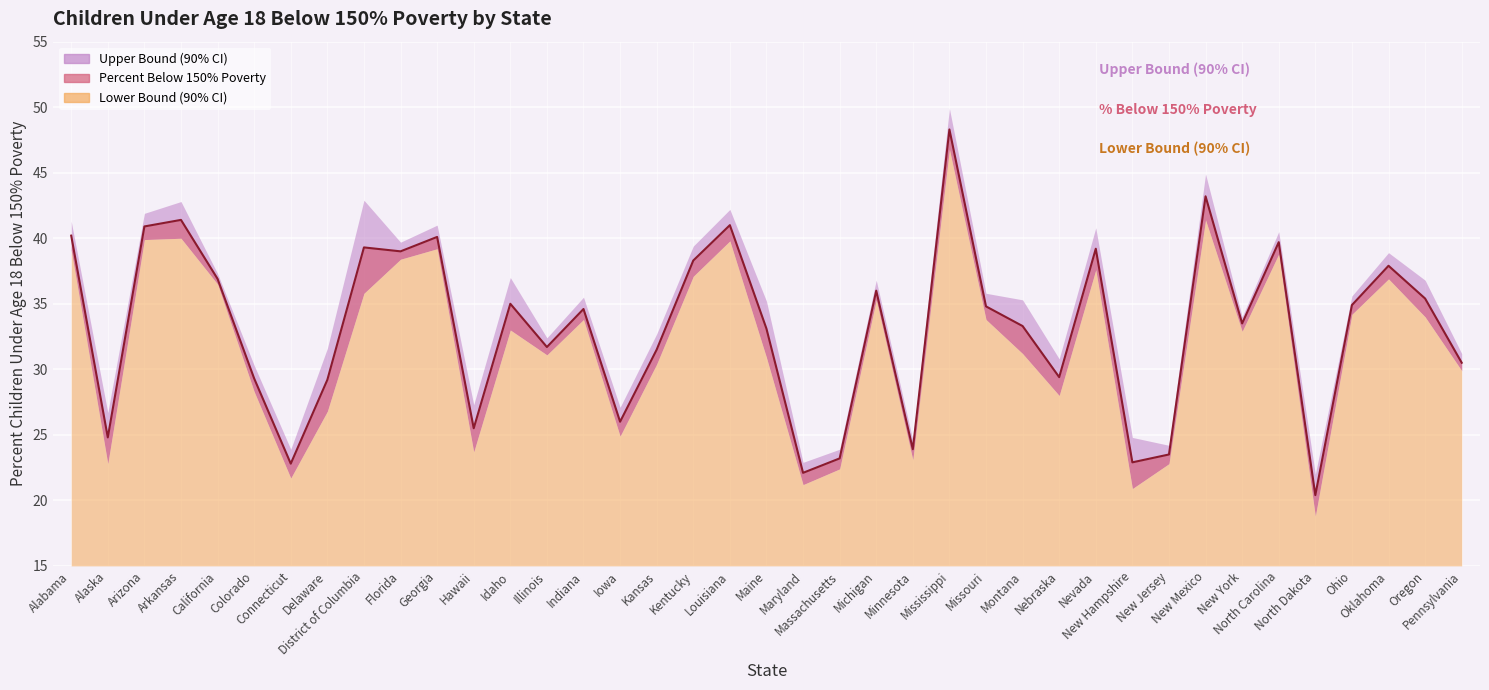

At which category does the chart reach its peak across all series?

Mississippi